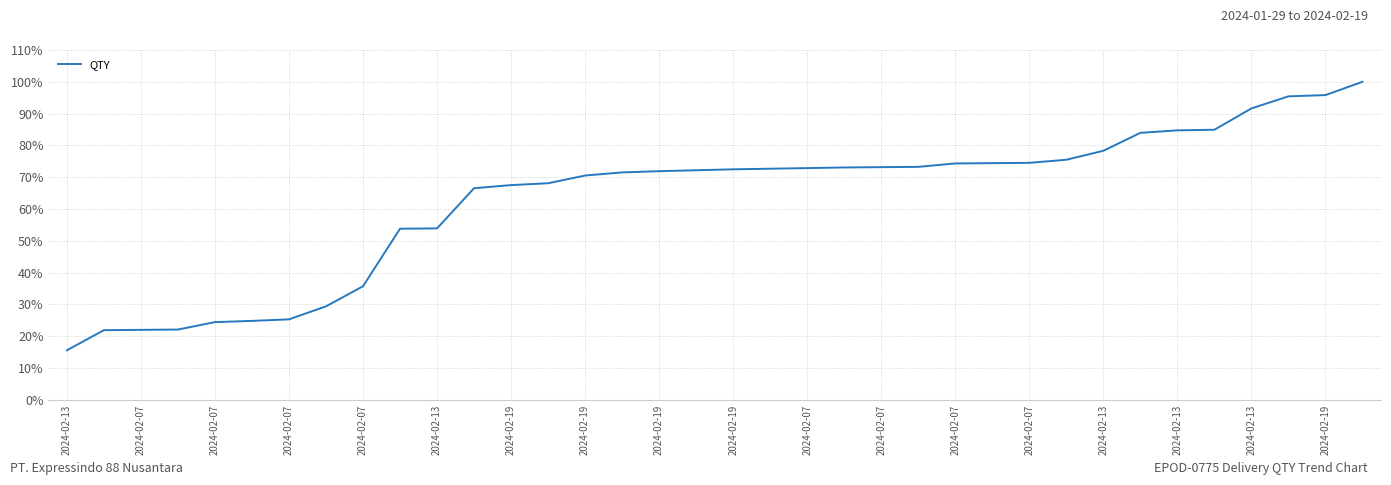

What is the smallest value displayed?

15.6